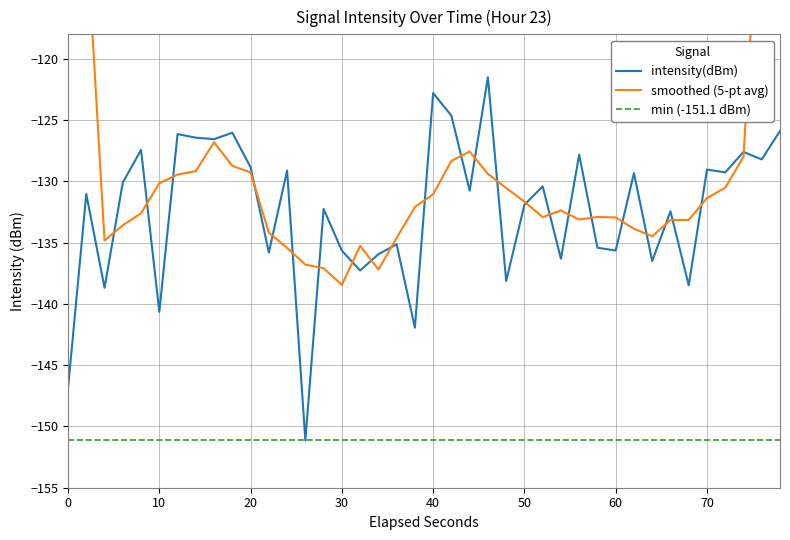

What is the smallest value displayed?

-151.1